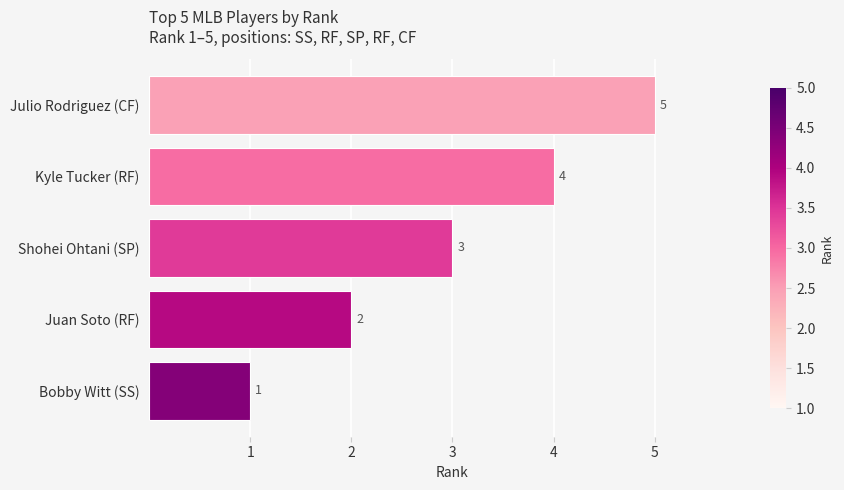

What is the difference between the maximum and minimum values?

4